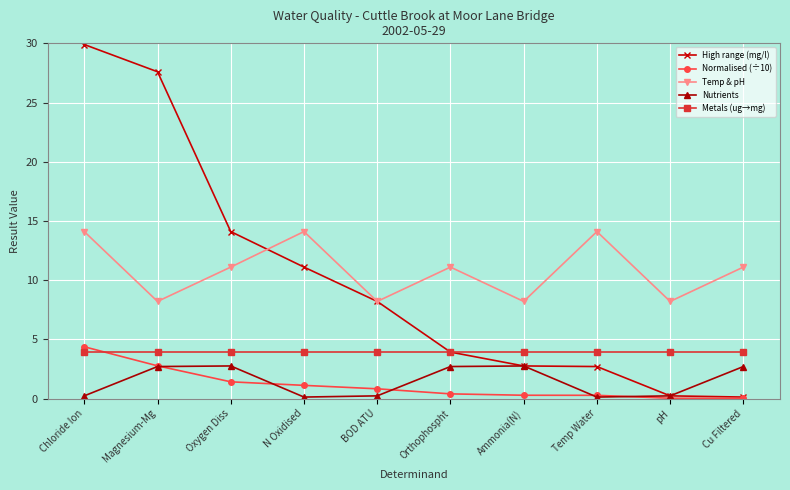

Which series ends up on top after the final intersection of Metals (ug→mg) and Normalised (÷10)?

Metals (ug→mg)